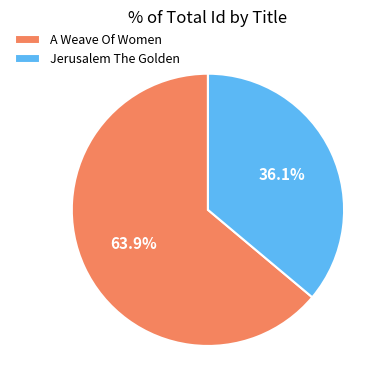

How much of the chart is everything except Jerusalem The Golden?

63.9%